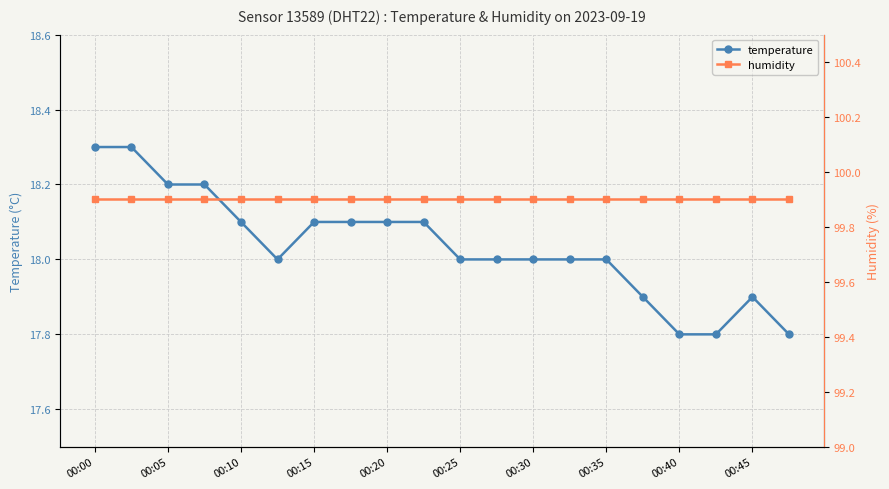

Reading left to right, extract all data points from this chart.

temperature: 18.3	18.3	18.2	18.2	18.1	18.0	18.1	18.1	18.1	18.1	18.0	18.0	18.0	18.0	18.0	17.9	17.8	17.8	17.9	17.8
humidity: 99.9	99.9	99.9	99.9	99.9	99.9	99.9	99.9	99.9	99.9	99.9	99.9	99.9	99.9	99.9	99.9	99.9	99.9	99.9	99.9